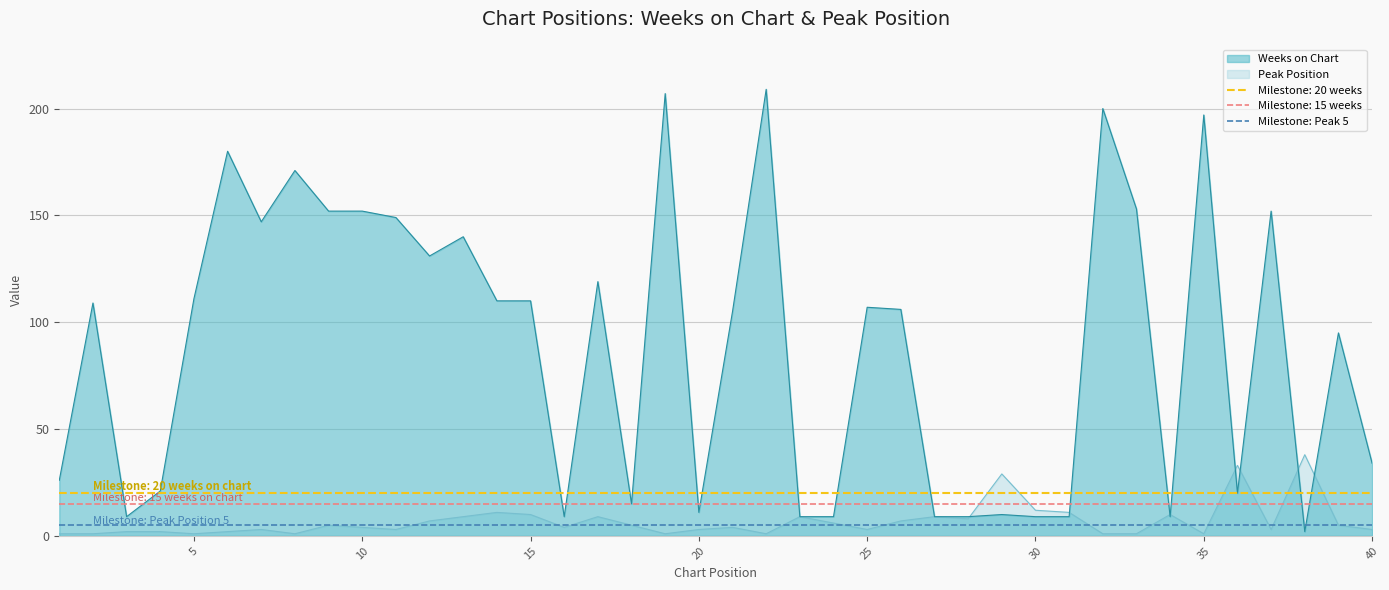

True or false: Peak Position has more than 1 points higher than both neighbors.

True